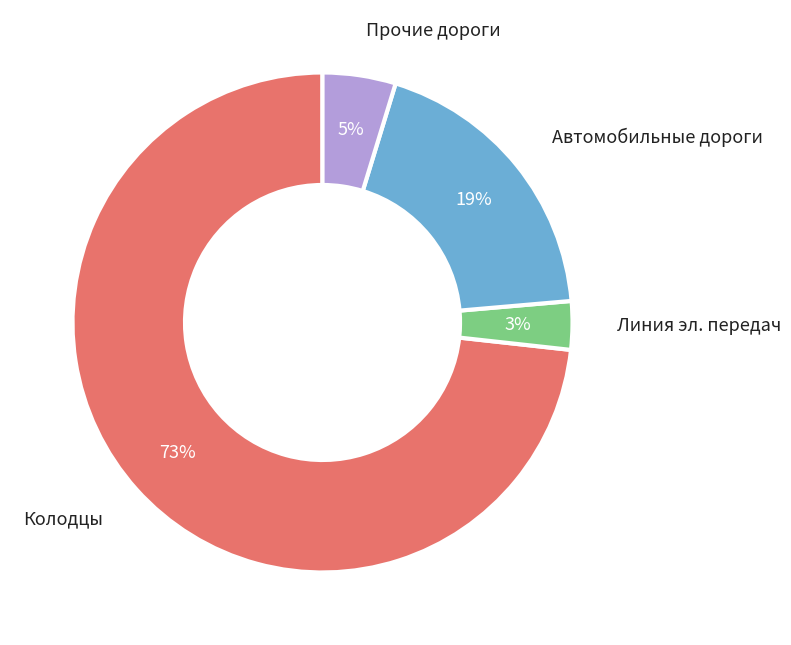

Count the number of slices in the pie.

4